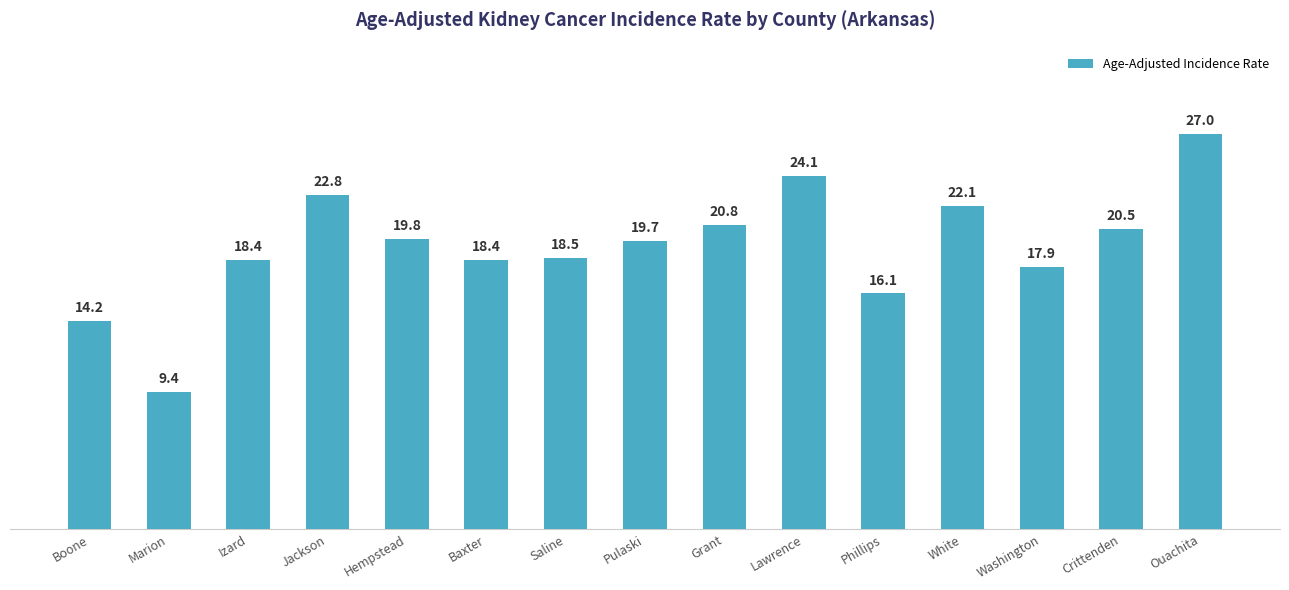

At which category does the chart reach its minimum across all series?

Marion